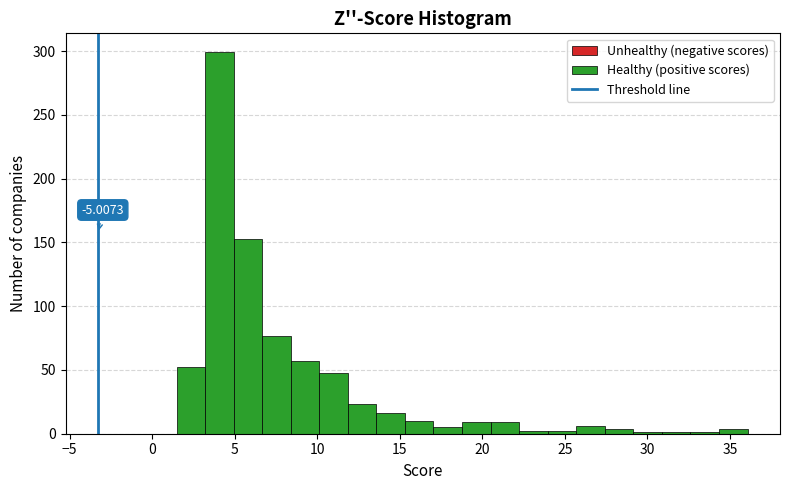

Read against the x-axis, roughly where is the centre of the tallest bar?

4.0